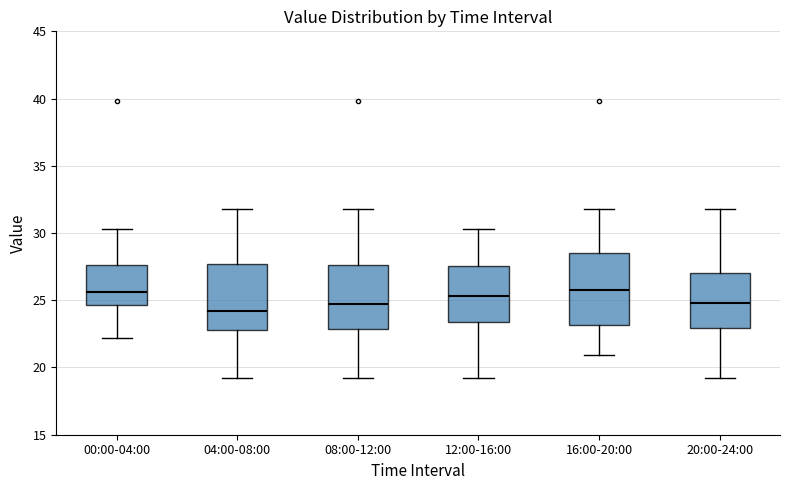

Reading left to right, read every box against the y-axis: the position of its median line, the range the box covers, and the ends of its whiskers. The values are not printed on the chart, so give them approximately, as read against the axis.

00:00-04:00: median 25.5, box 24.5 to 27.5, whiskers 22.0 to 30.5
04:00-08:00: median 24.0, box 23.0 to 27.5, whiskers 19.0 to 32.0
08:00-12:00: median 24.5, box 23.0 to 27.5, whiskers 19.0 to 32.0
12:00-16:00: median 25.5, box 23.5 to 27.5, whiskers 19.0 to 30.5
16:00-20:00: median 26.0, box 23.0 to 28.5, whiskers 21.0 to 32.0
20:00-24:00: median 25.0, box 23.0 to 27.0, whiskers 19.0 to 32.0